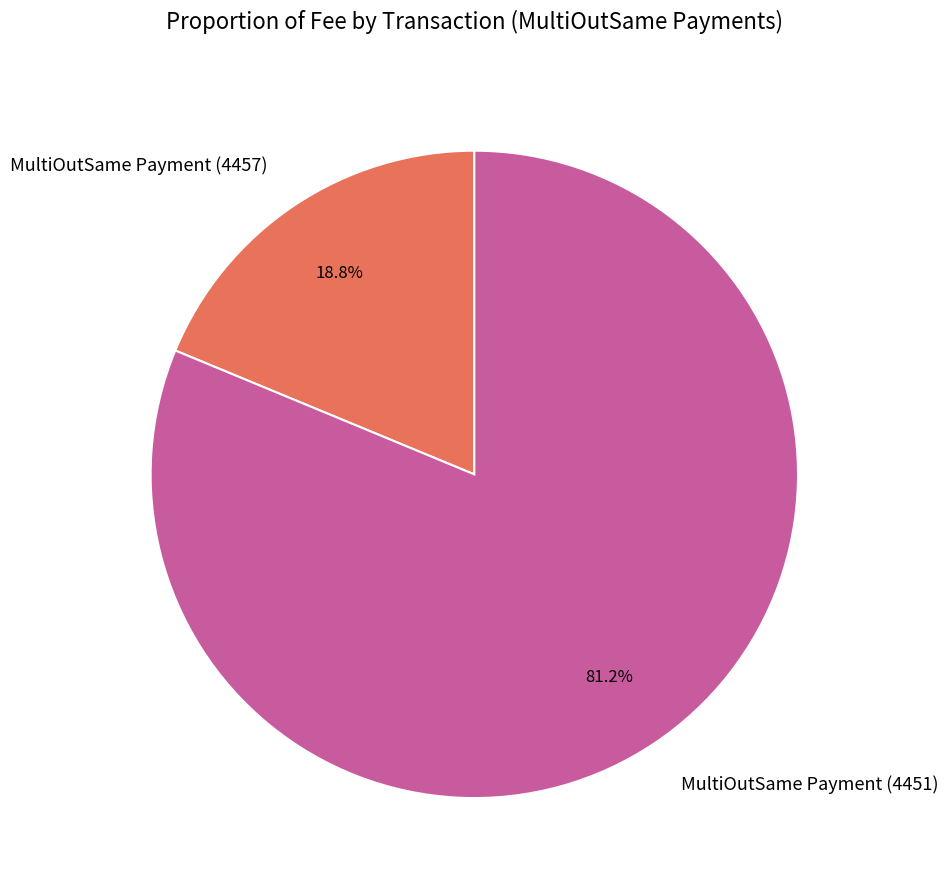

Does MultiOutSame Payment (4451) account for over 50% of the chart?

Yes